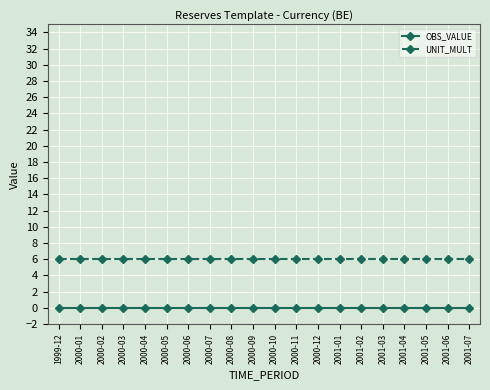

What is the greatest value displayed?

6